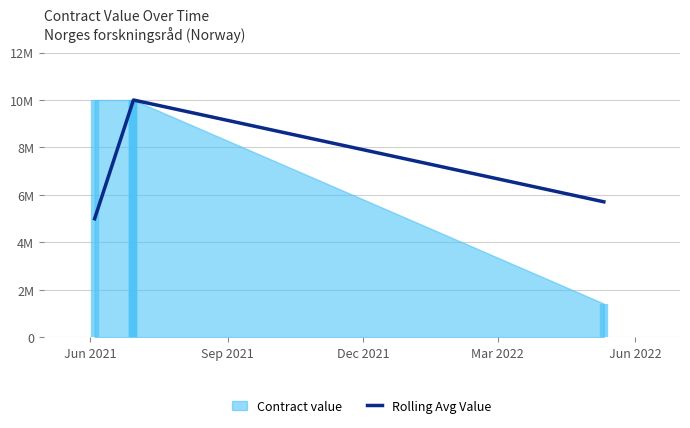

What is the average value?

8142500